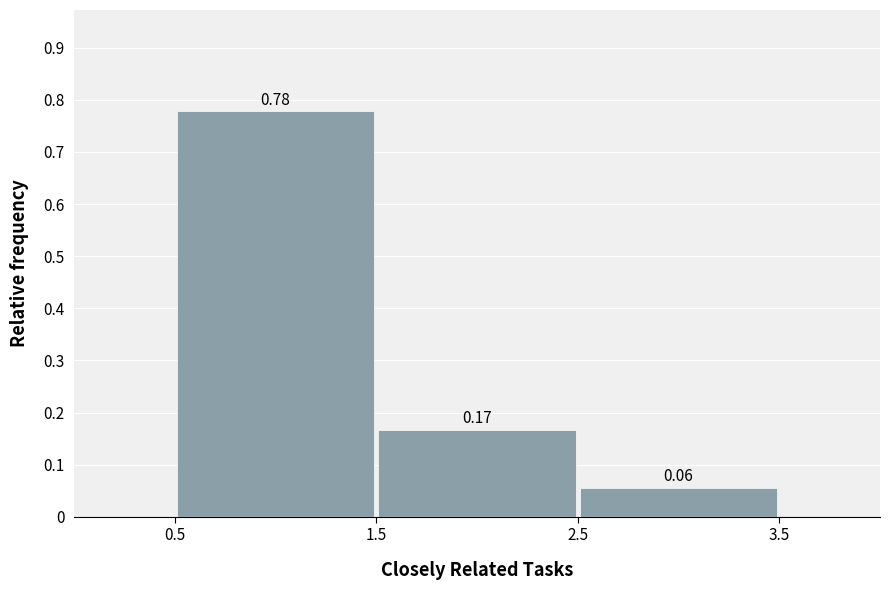

Reading left to right, list every bar in this chart as the range it spans on the x-axis followed by its height.

0.5 to 1.5: 0.78
1.5 to 2.5: 0.17
2.5 to 3.5: 0.06